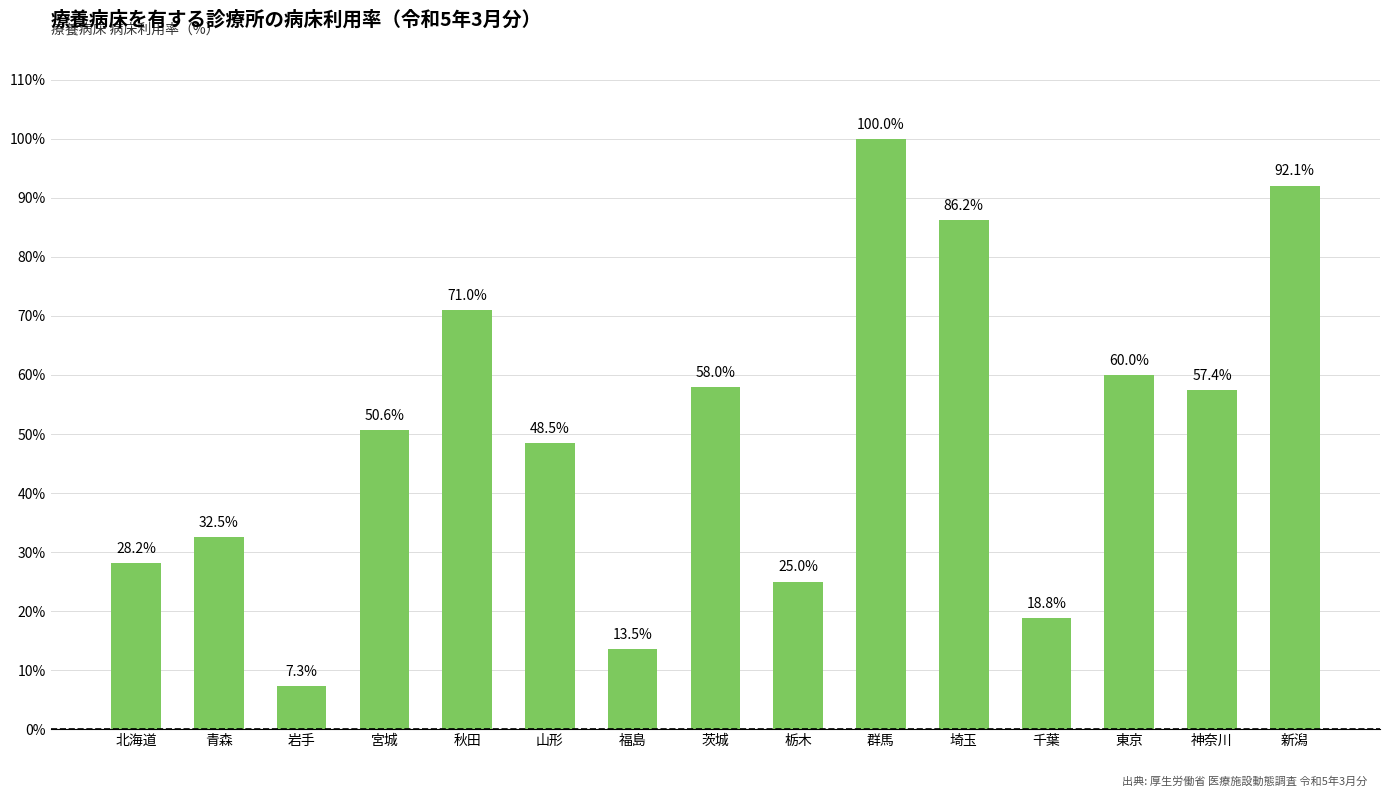

Is it true that the value at 福島 is 4.5?

False